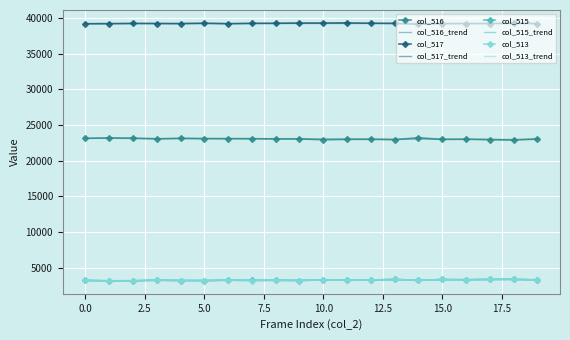

What is the highest value of the col_515_trend series?

3342.1